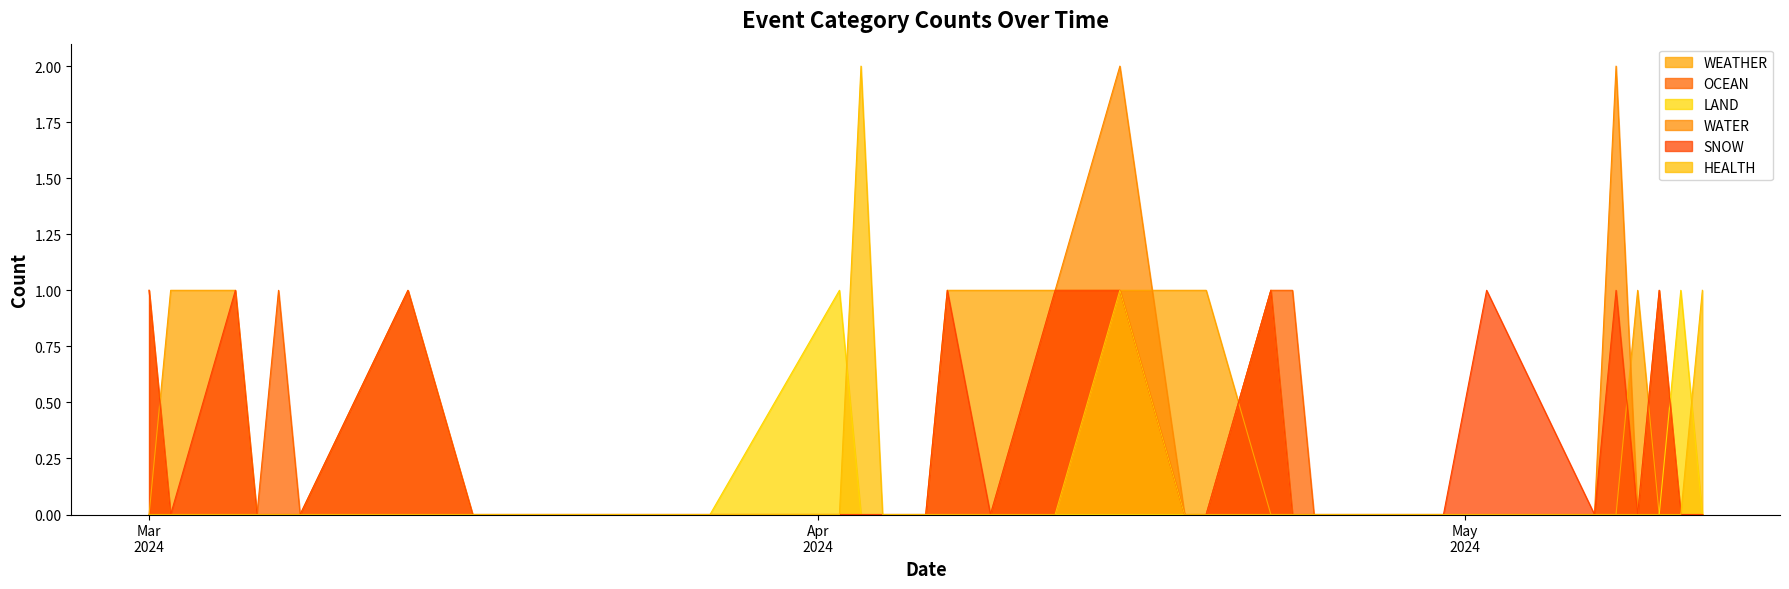

Where is WATER nearest to the value 0?

2024-05-12